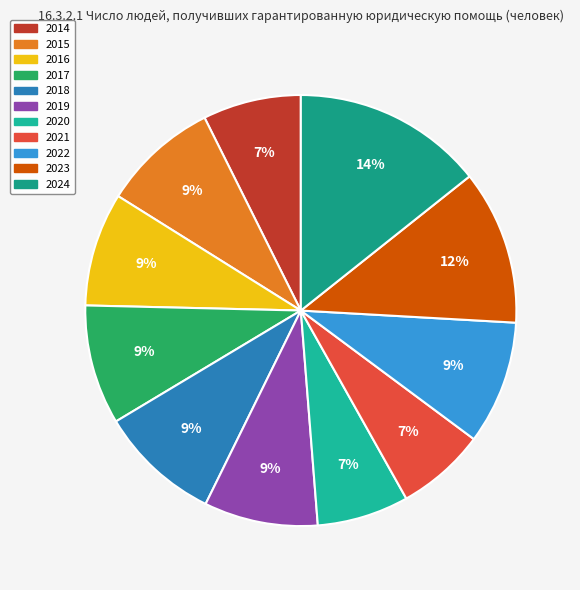

Is it true that 2017 is 1% of the pie?

False